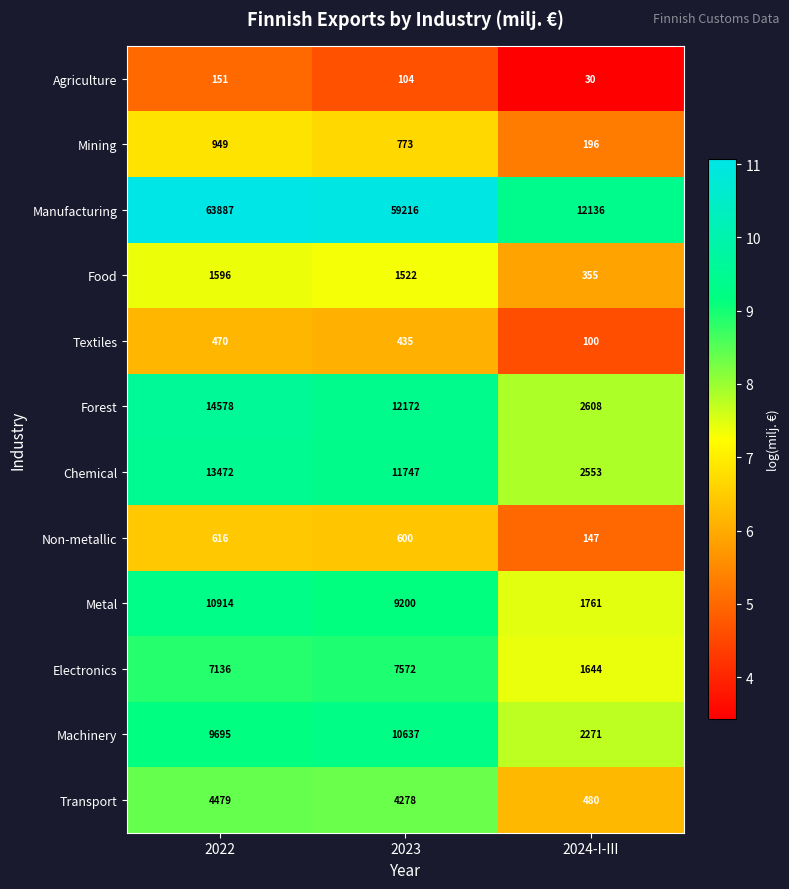

Rank the series at 2023 from highest to lowest value.

Manufacturing, Forest, Chemical, Machinery, Metal, Electronics, Transport, Food, Mining, Non-metallic, Textiles, Agriculture